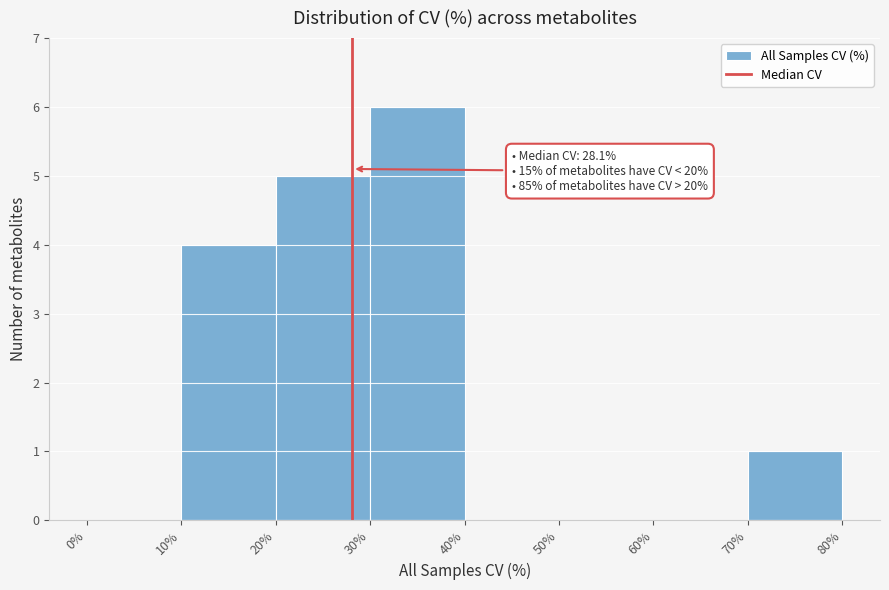

Over which range of the x-axis is the bar tallest?

30% to 40%